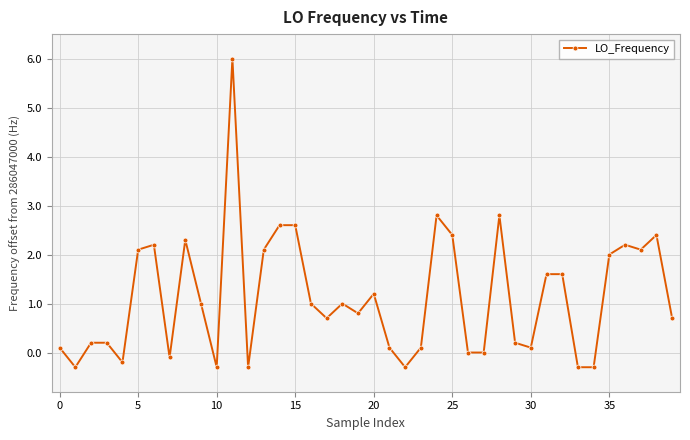

What is the value of the 19th point from the left?

1.0